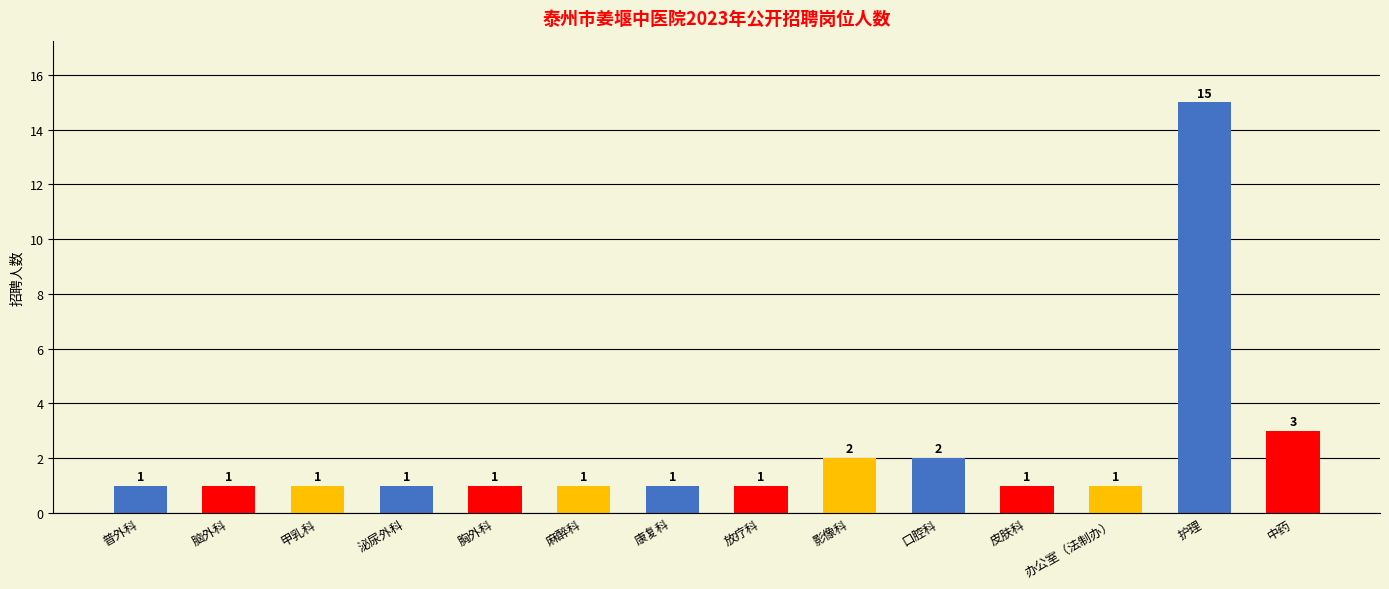

Which label corresponds to the largest value in the chart?

护理